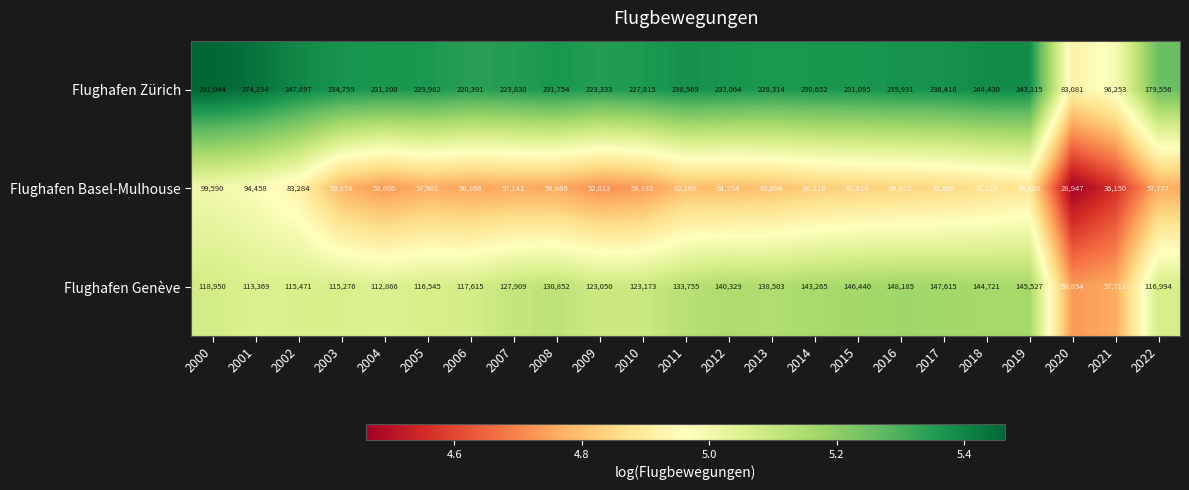

Which series has the widest spread of values?

Flughafen Zürich